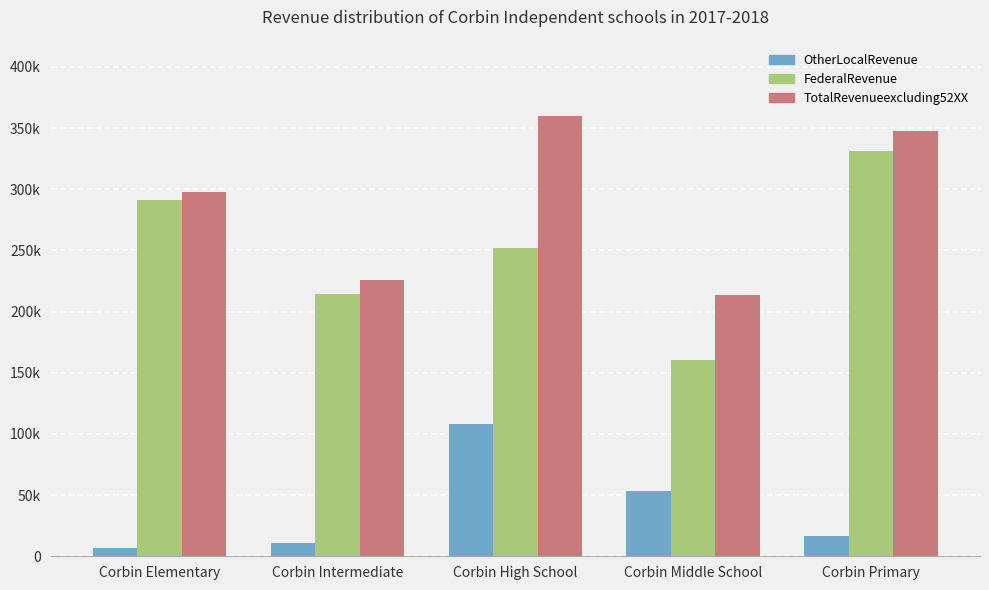

Read the OtherLocalRevenue value at Corbin Primary.

16961.3